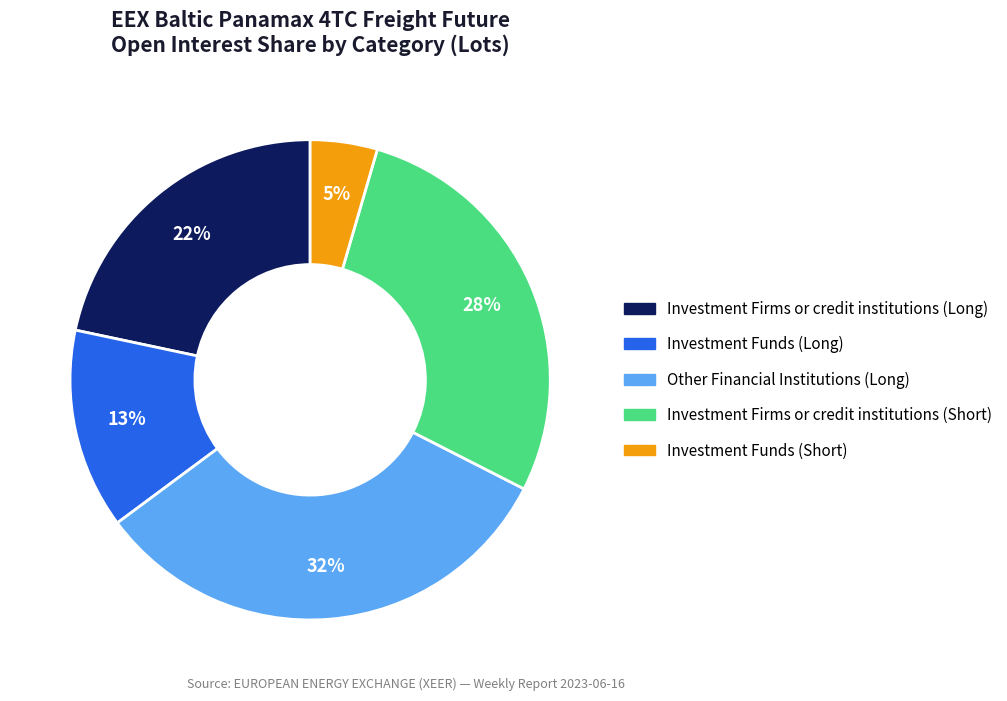

Is Investment Funds (Long) the majority of the pie?

No